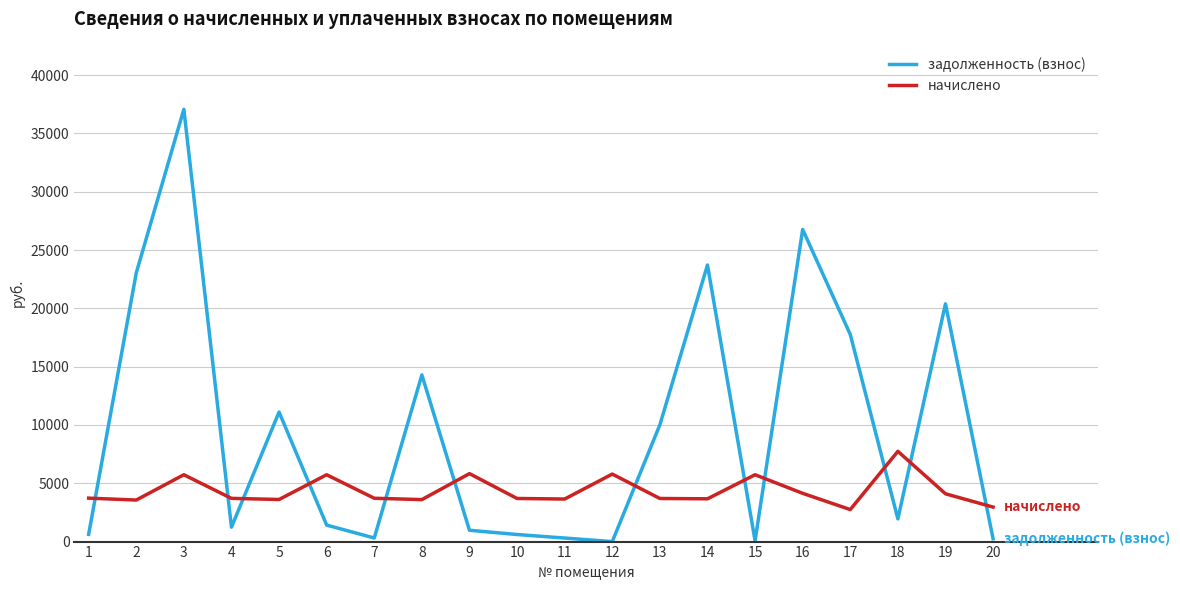

How many times do начислено and задолженность (взнос) cross each other?

12